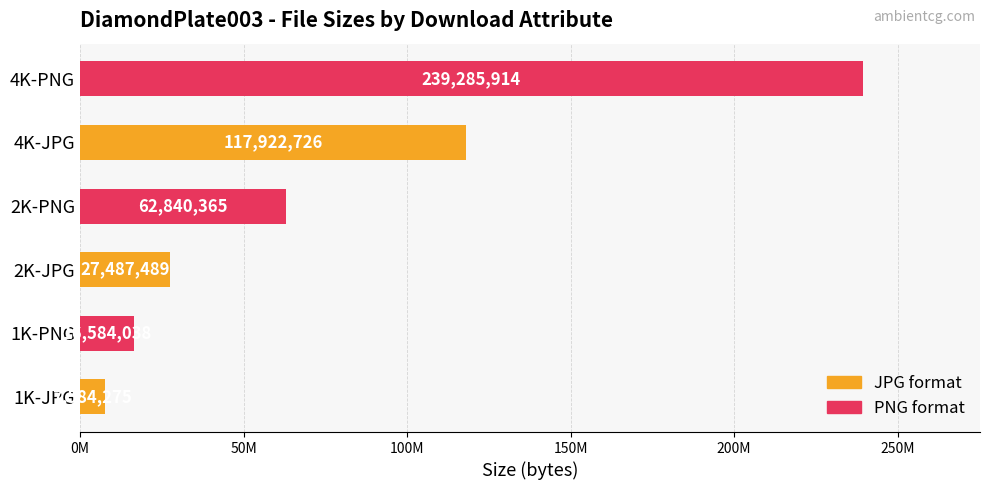

What is the smallest value displayed?

7584275